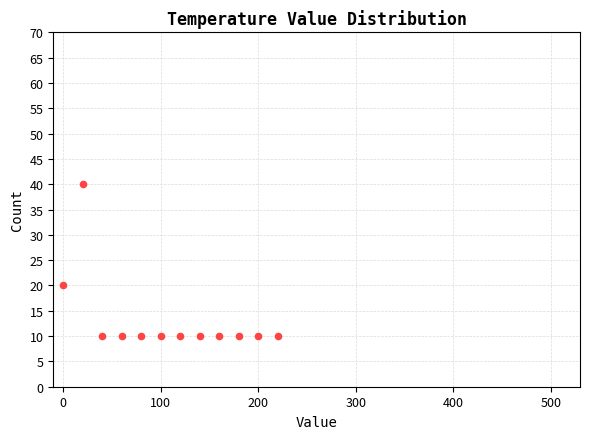

What Y value in the scatter plot is closest to 25?

20